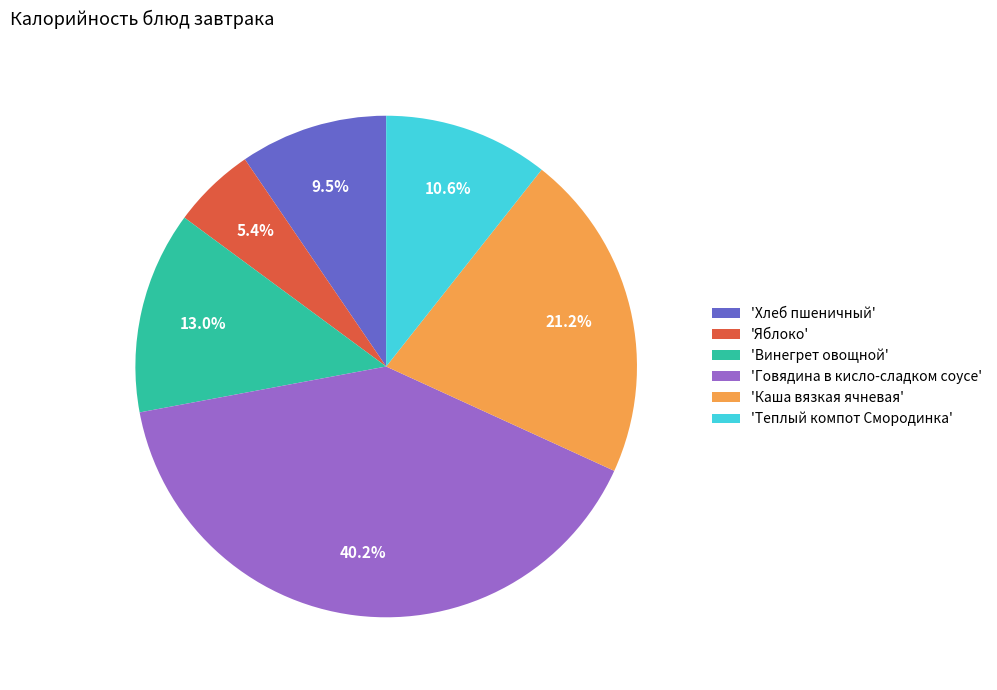

How many slices are in this pie chart?

6